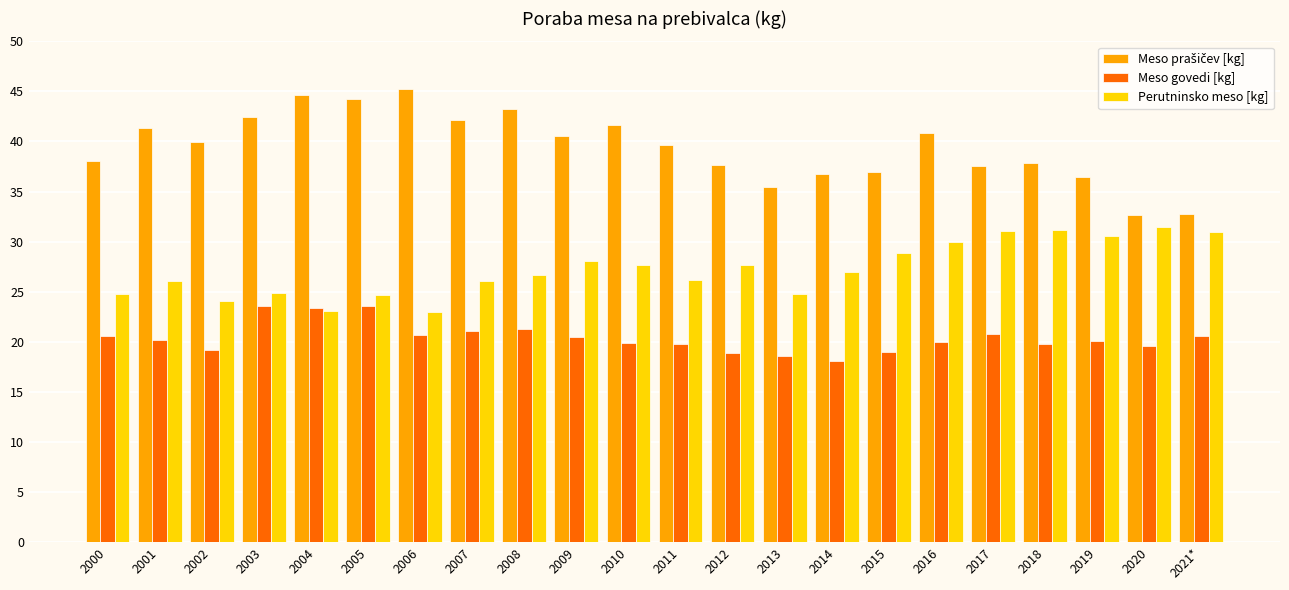

What is the average value of the Meso govedi [kg] series?

20.4